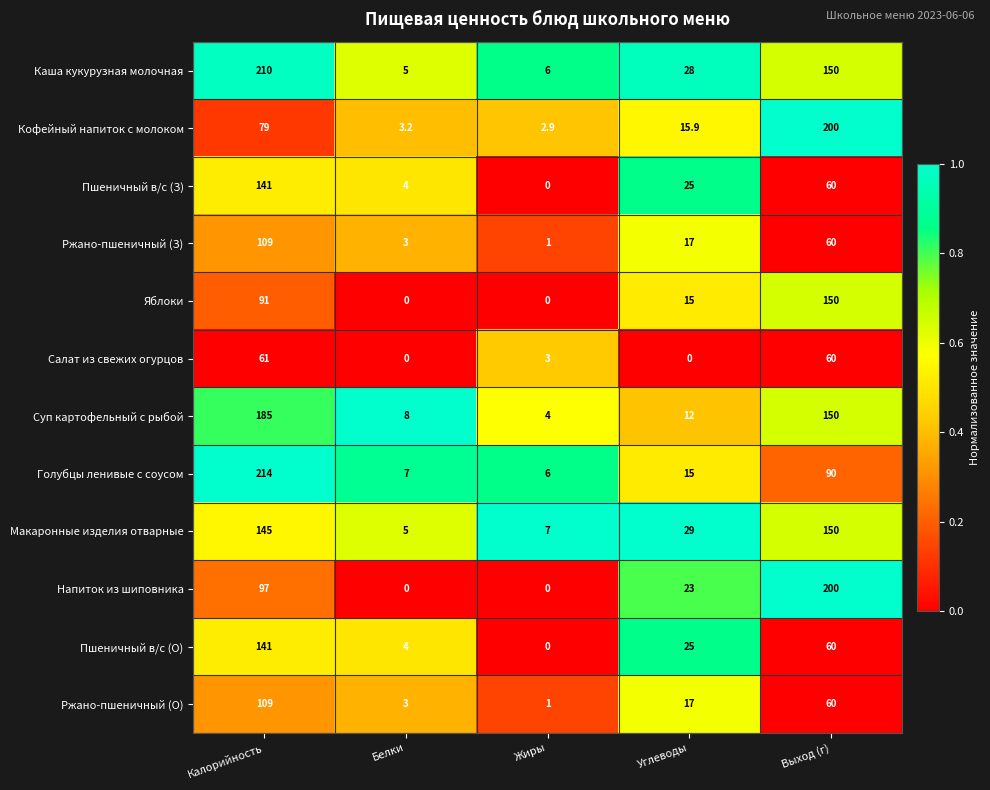

At which category is the sum across all series the highest?

Калорийность